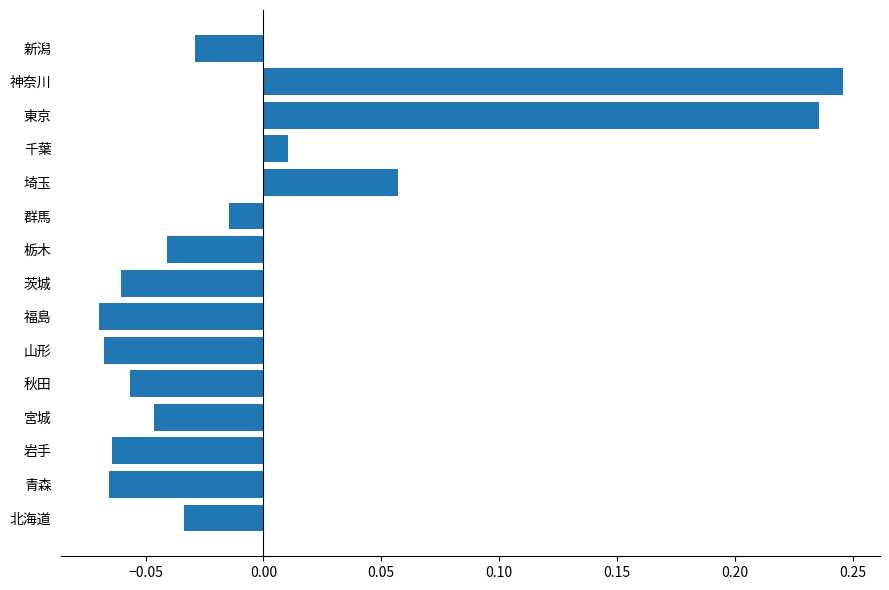

At which category does the chart reach its peak across all series?

神奈川